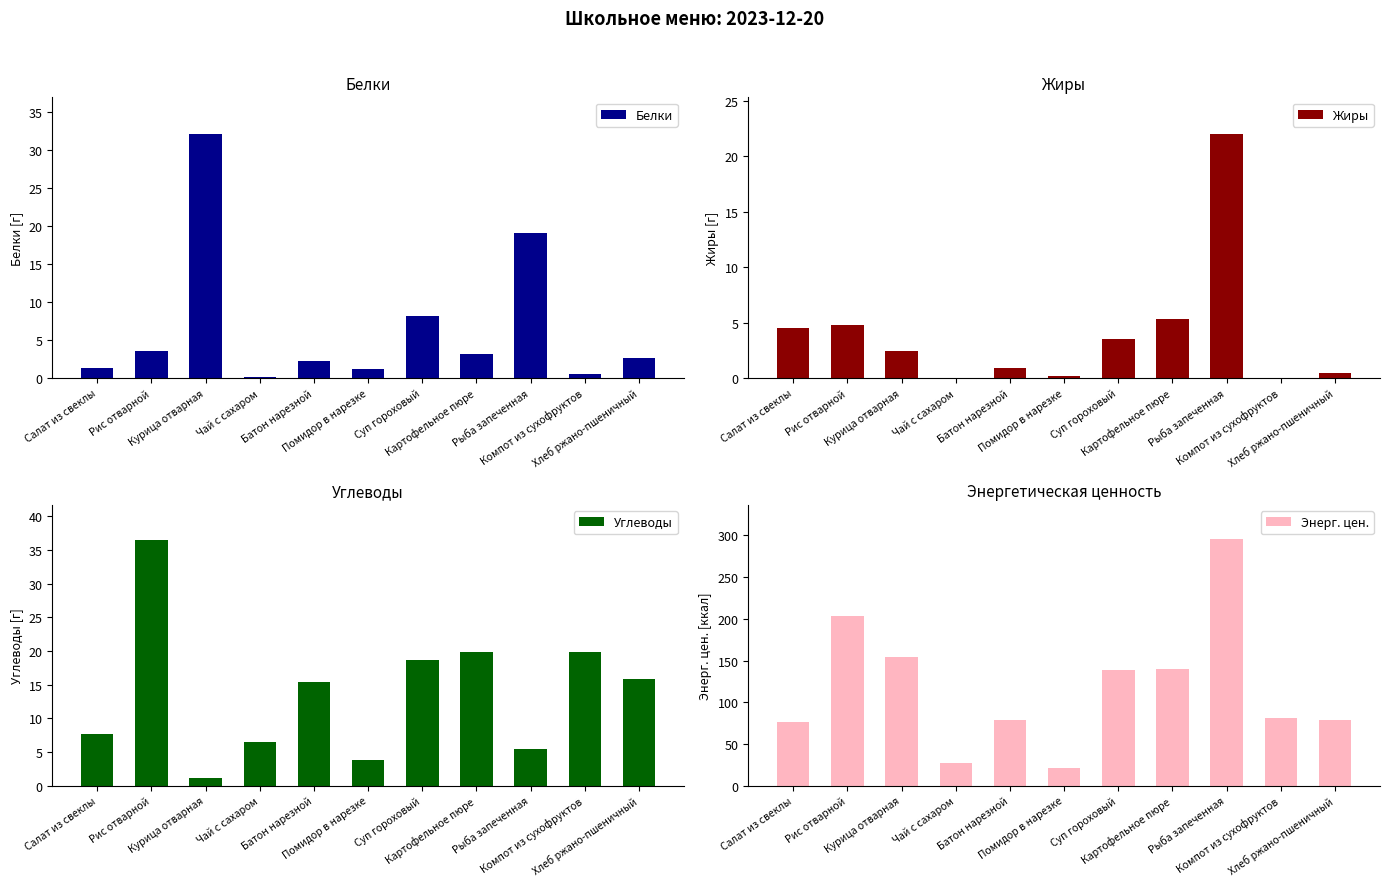

What is the average value of the Энерг. цен. series?

117.6